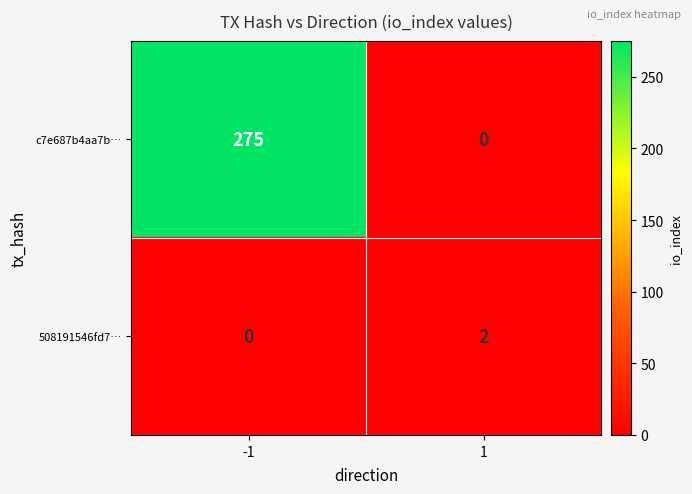

Rank the series by their maximum value, from lowest to highest.

508191546fd7…, c7e687b4aa7b…